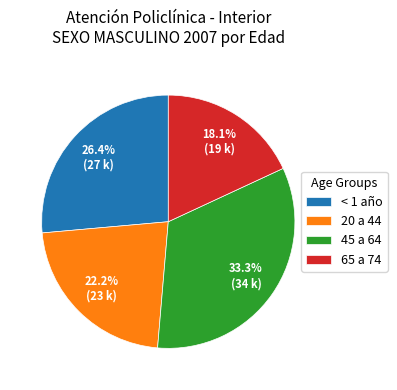

What is the smallest slice in the pie chart?

65 a 74